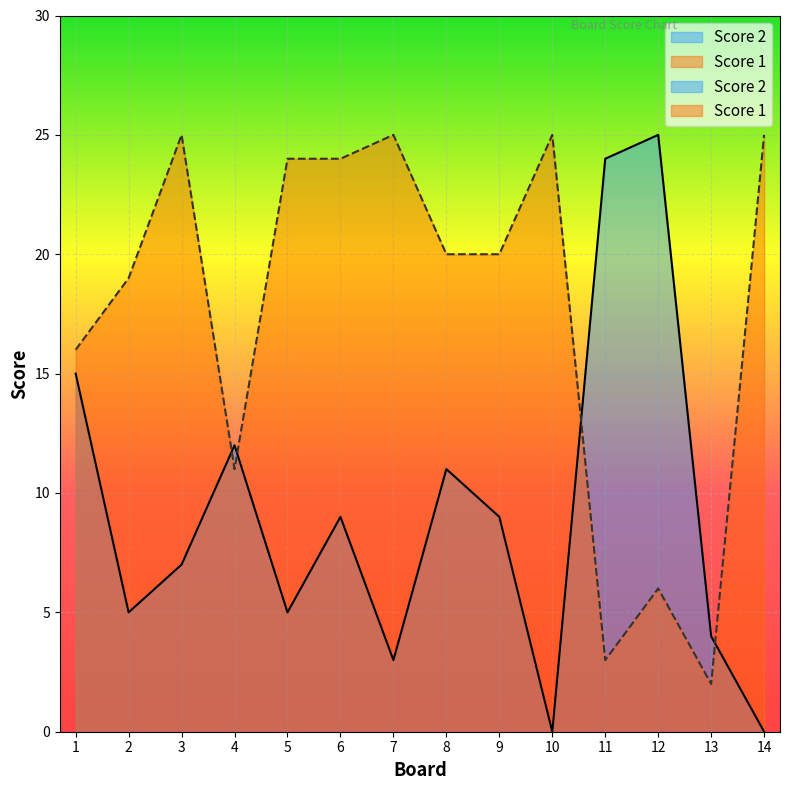

At which category does Score 1 reach its first local peak?

3